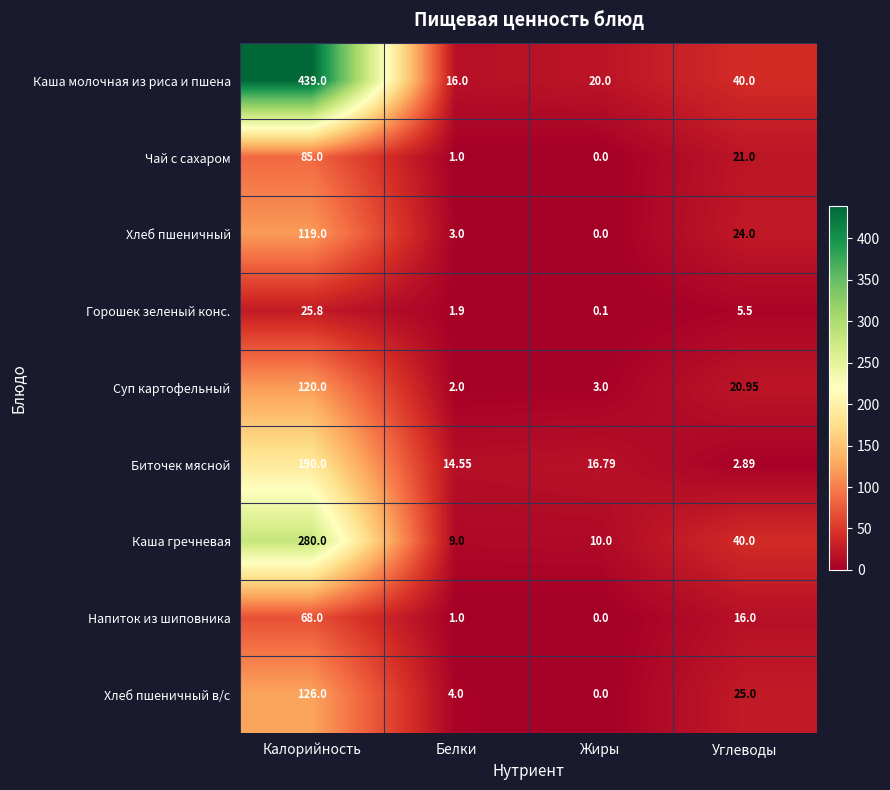

Is the value of Биточек мясной at Углеводы greater than the value of Хлеб пшеничный at Углеводы?

No